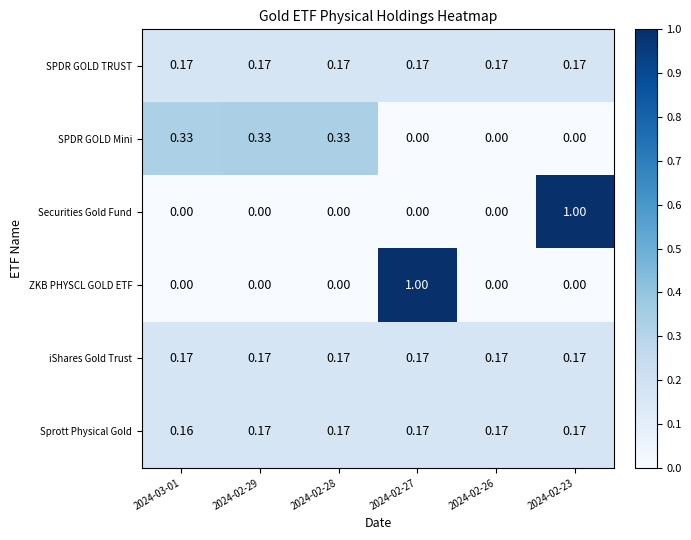

Between 2024-03-01 and 2024-02-28, which series saw the biggest shift?

Sprott Physical Gold